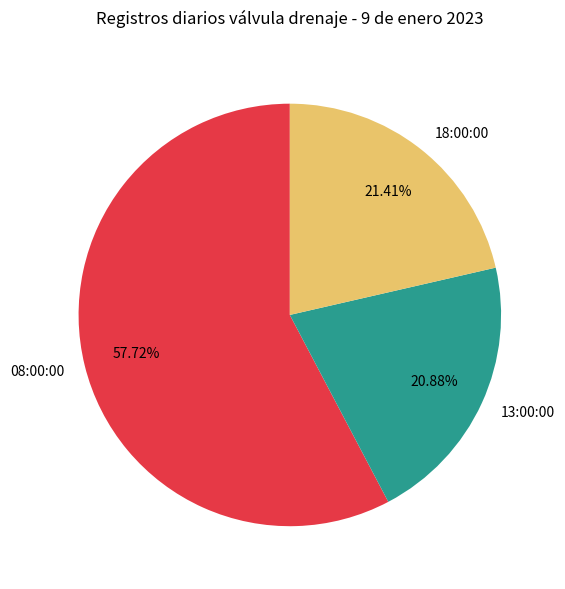

True or false: 08:00:00 accounts for 58% of the total.

True